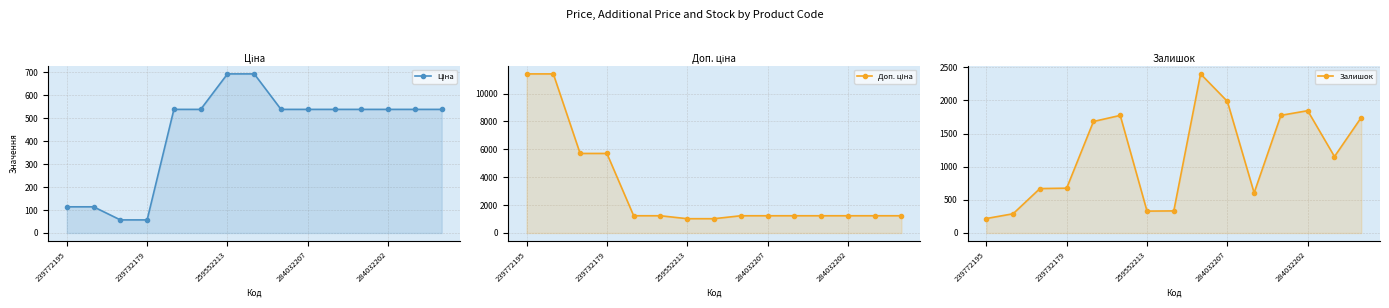

Is it true that Залишок equals 1742.0 at 14?

True